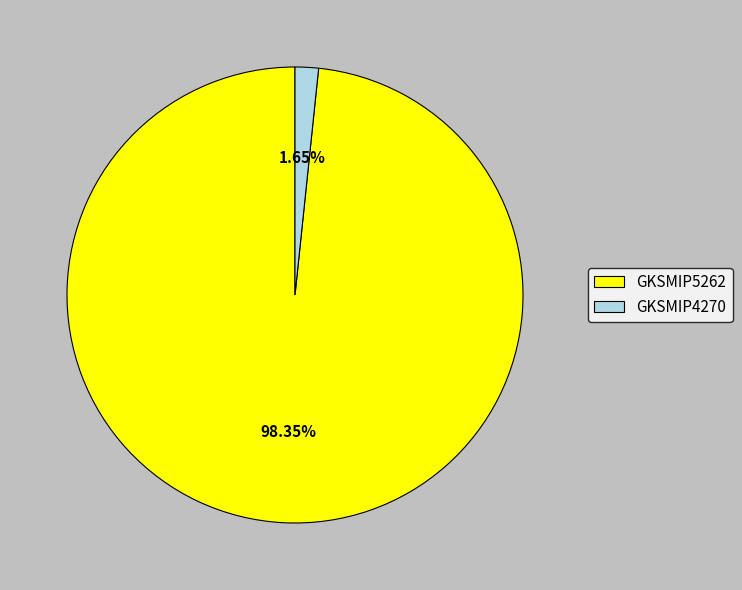

The GKSMIP4270 slice represents 2% of the pie. True or false?

True